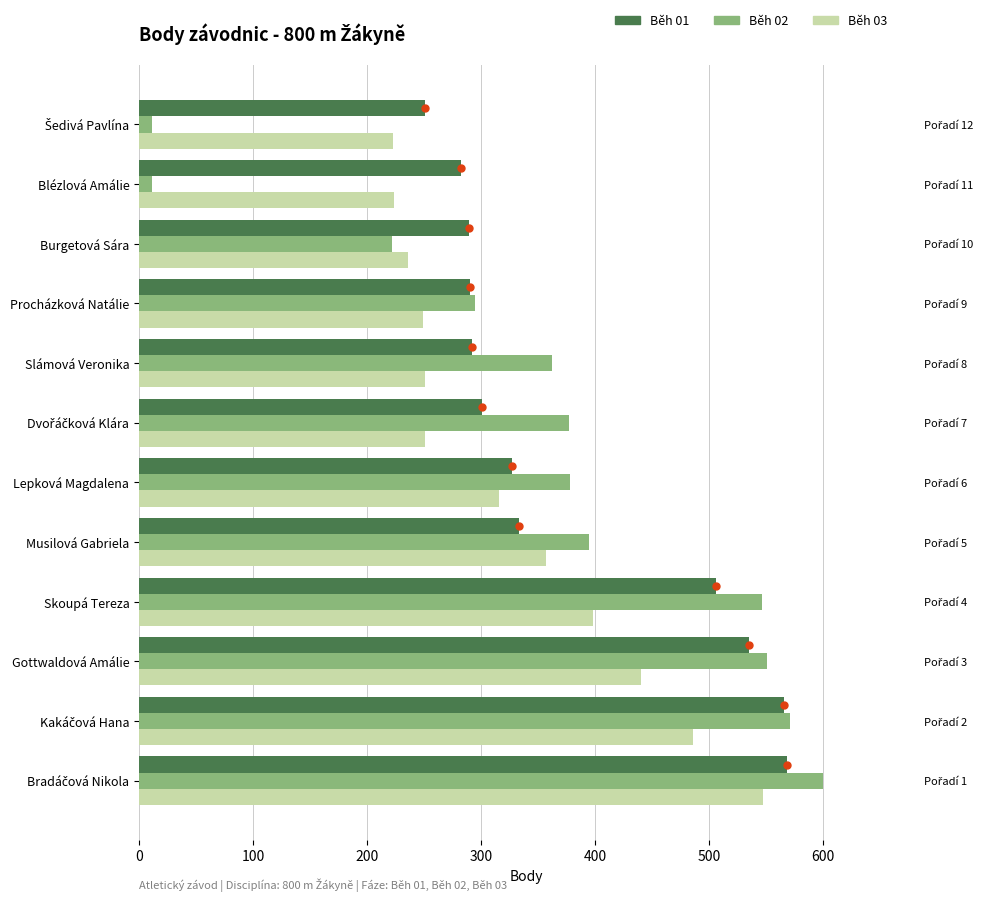

What is the difference between the highest and lowest values at Lepková Magdalena?

62